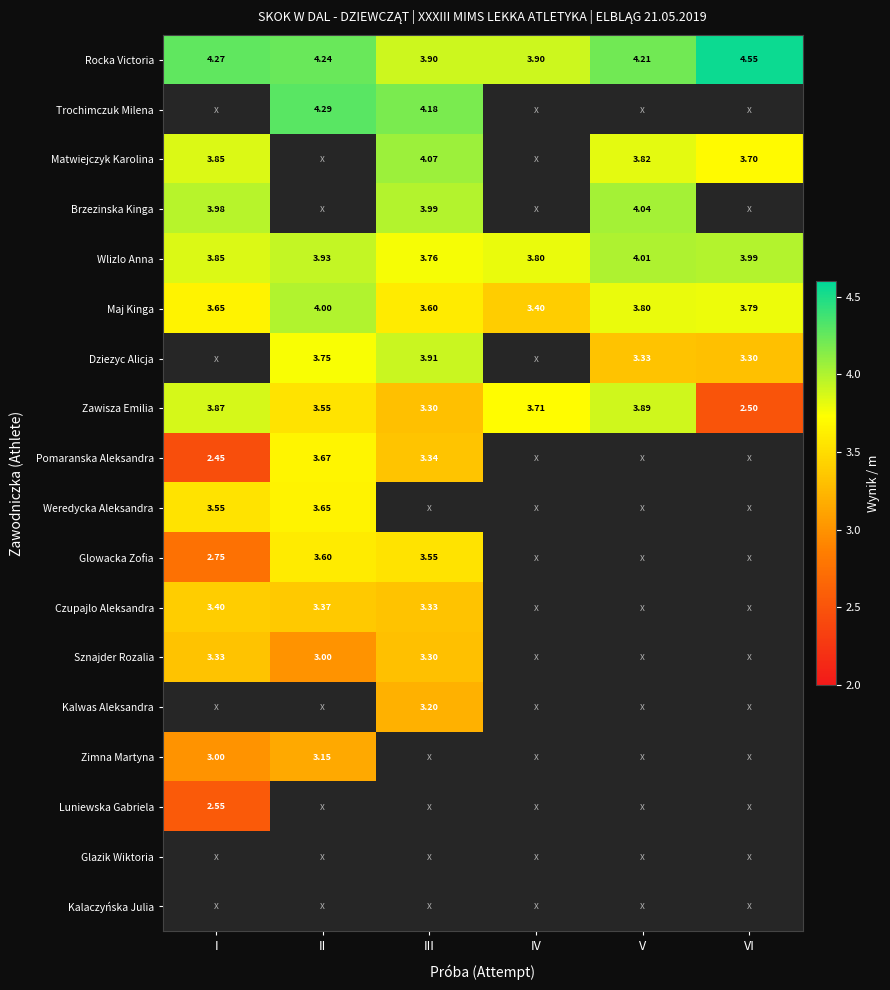

How many series are shown in this chart?

18